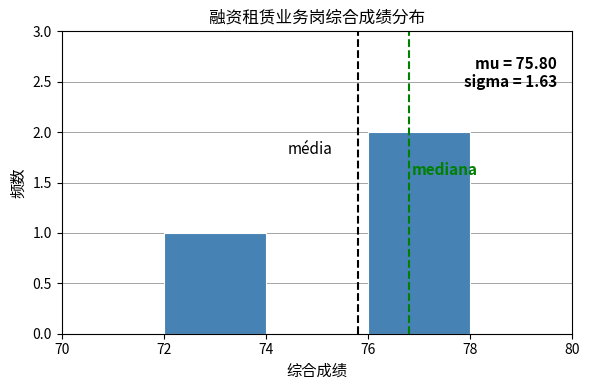

Which range on the x-axis has the tallest bar?

76 to 78